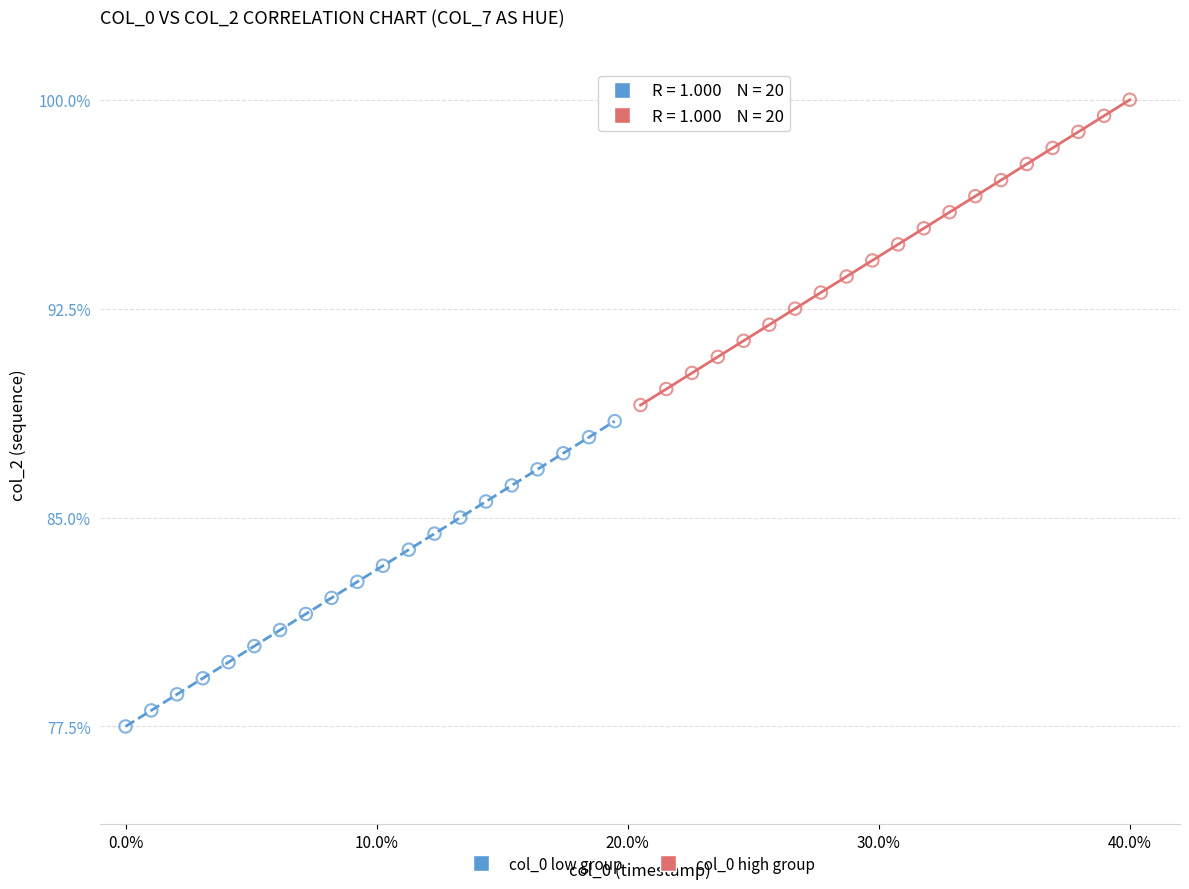

Which series contains the highest Y value?

col_0 high group